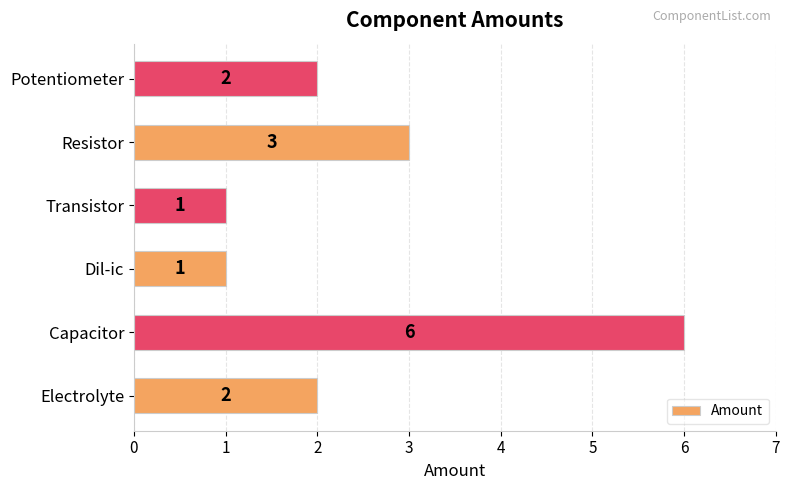

Reading bottom to top, what are all the values shown in this chart?

Electrolyte=2	Capacitor=6	Dil-ic=1	Transistor=1	Resistor=3	Potentiometer=2